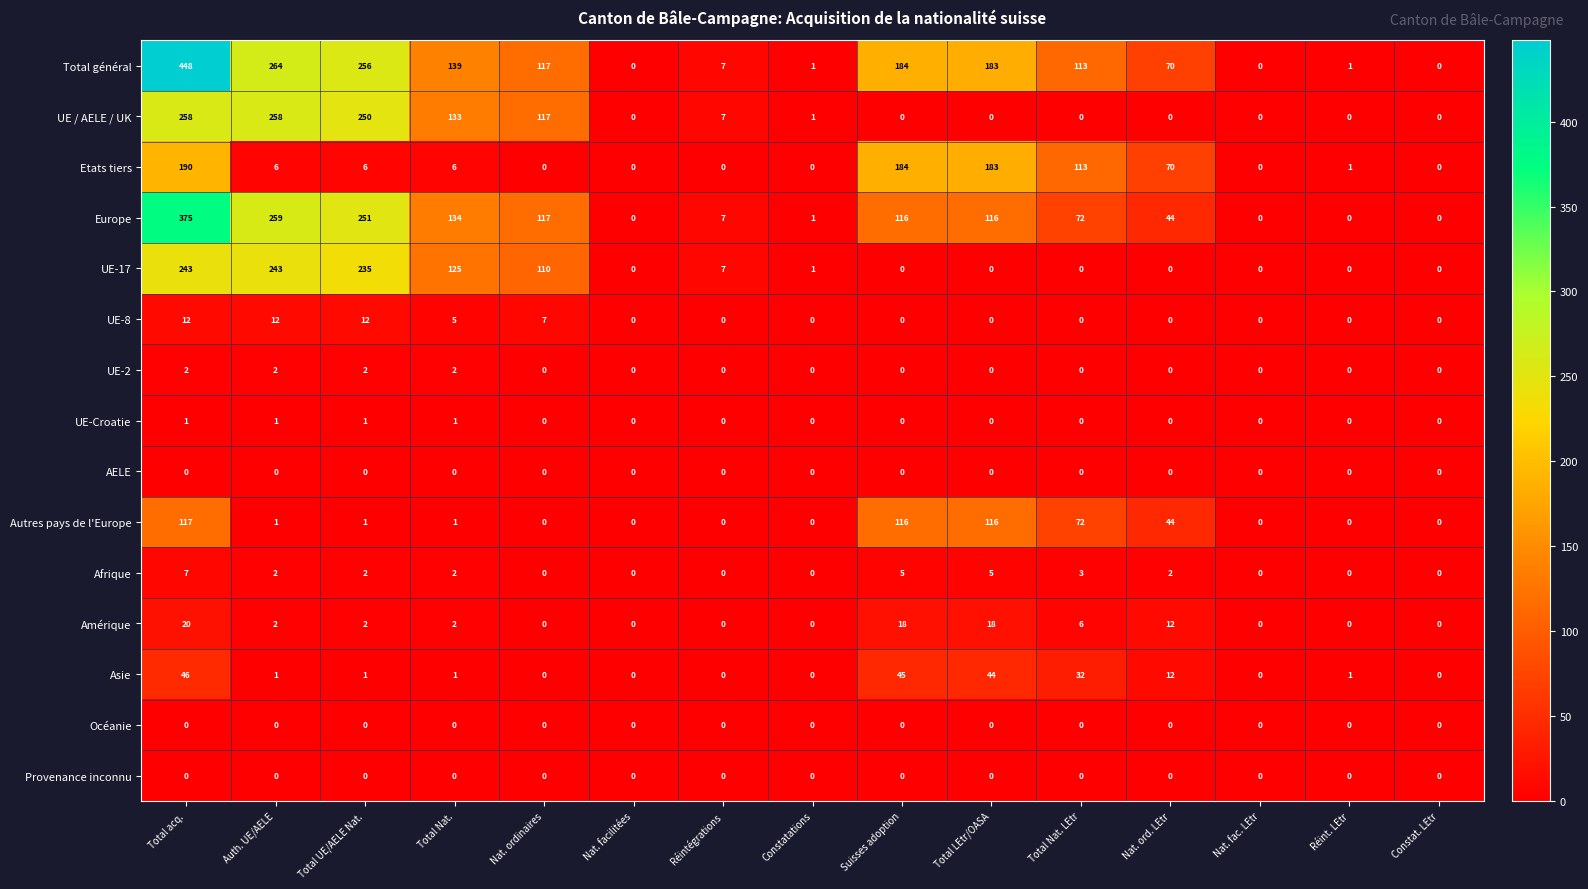

At which category is the sum across all series the highest?

Total acq.